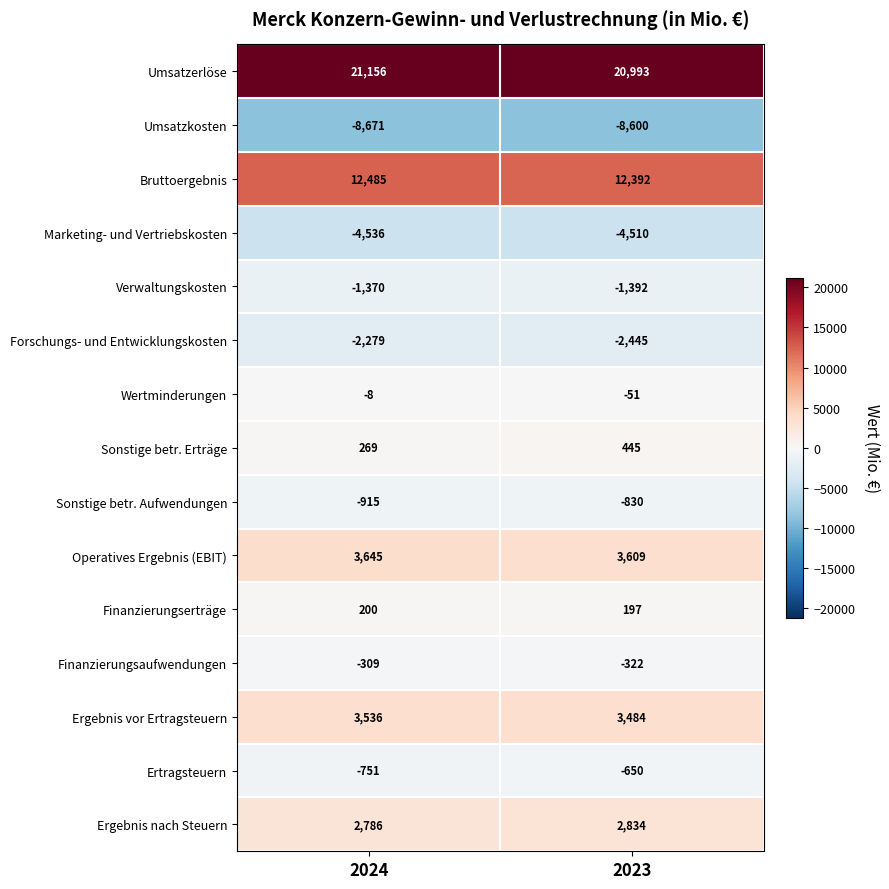

Where is Forschungs- und Entwicklungskosten nearest to the value -2362?

2024